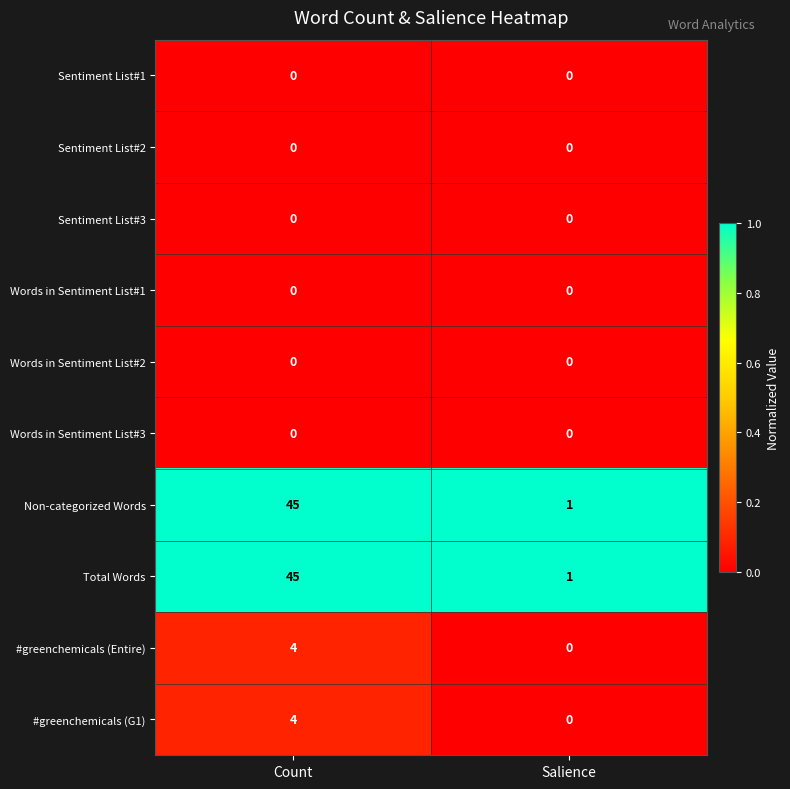

Count the number of data series in this chart.

10